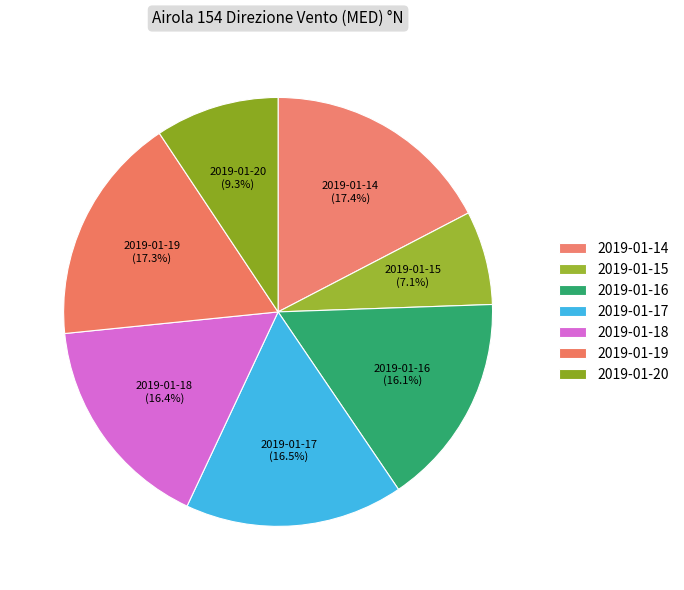

Which category has the biggest portion of the pie?

2019-01-14